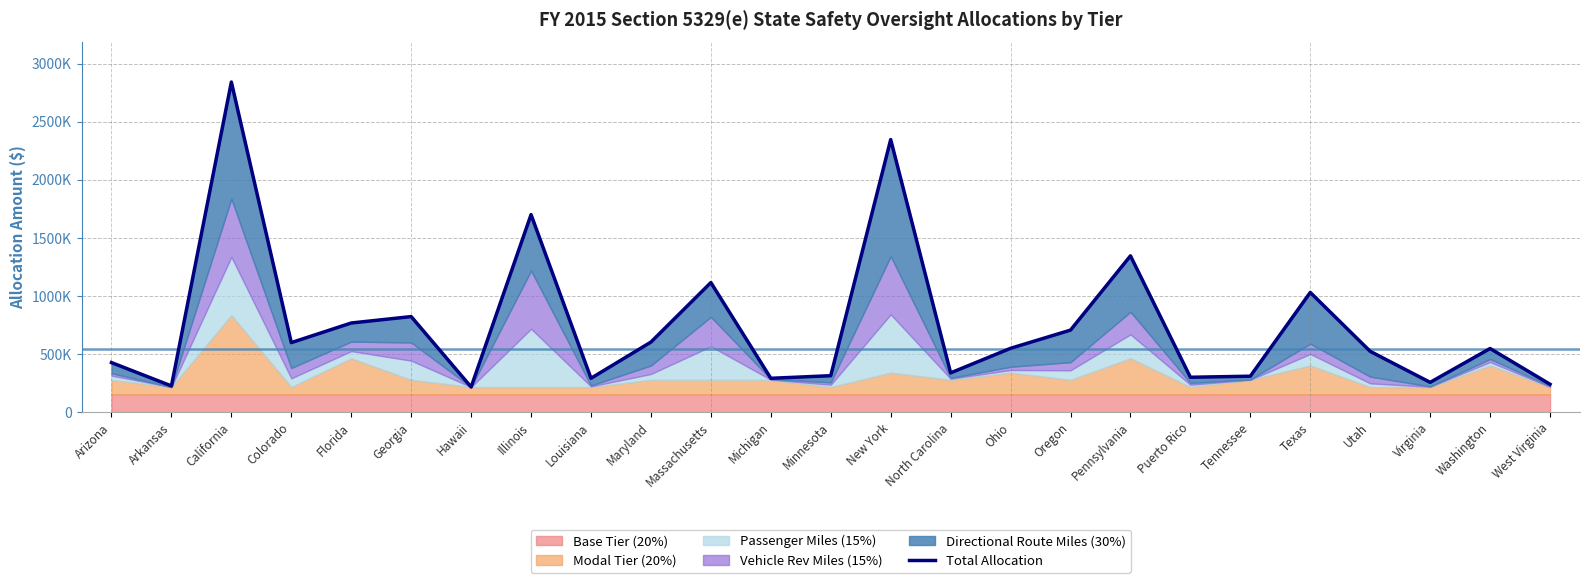

List the labels in order of value, smallest first.

Hawaii, Arkansas, West Virginia, Virginia, Michigan, Louisiana, Puerto Rico, Tennessee, Minnesota, North Carolina, Arizona, Utah, Washington, Ohio, Colorado, Maryland, Oregon, Florida, Georgia, Texas, Massachusetts, Pennsylvania, Illinois, New York, California